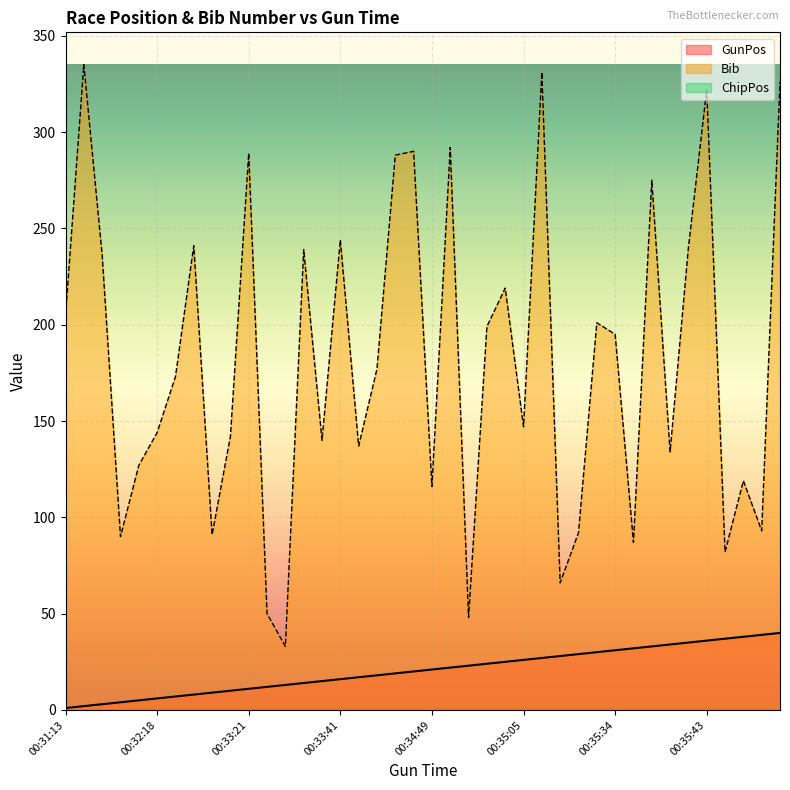

At how many categories does at least one series exceed 198?

18